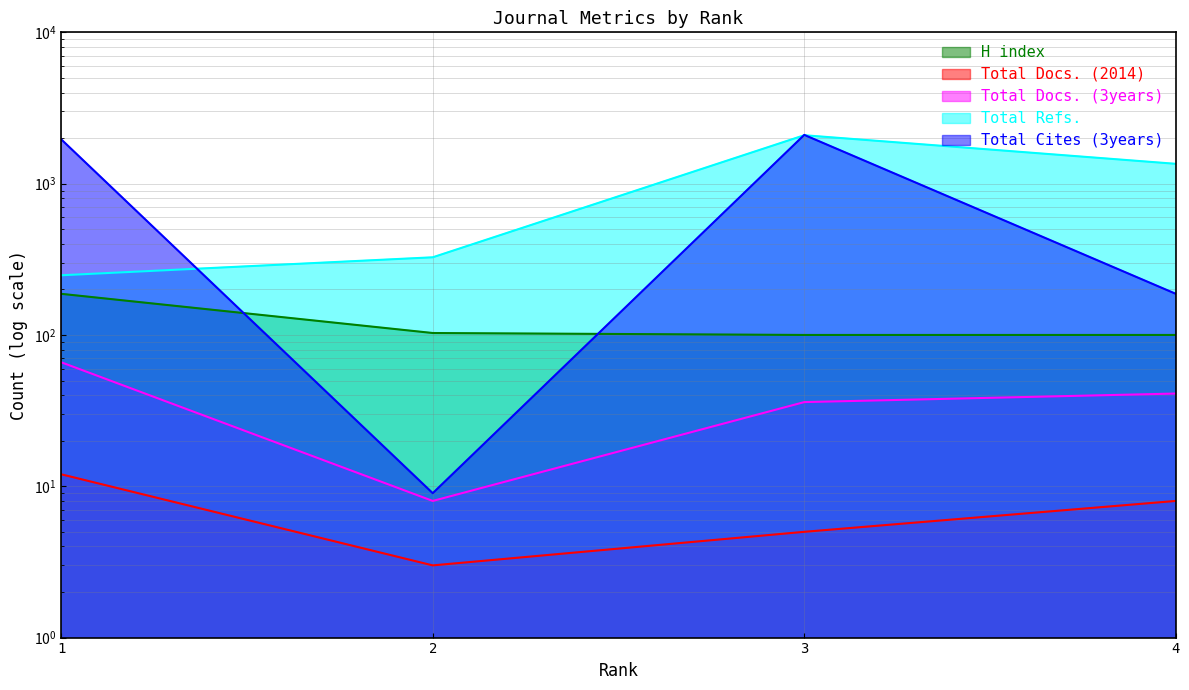

At 1, list the series in order from smallest to largest.

Total Docs. (2014), Total Docs. (3years), H index, Total Refs., Total Cites (3years)